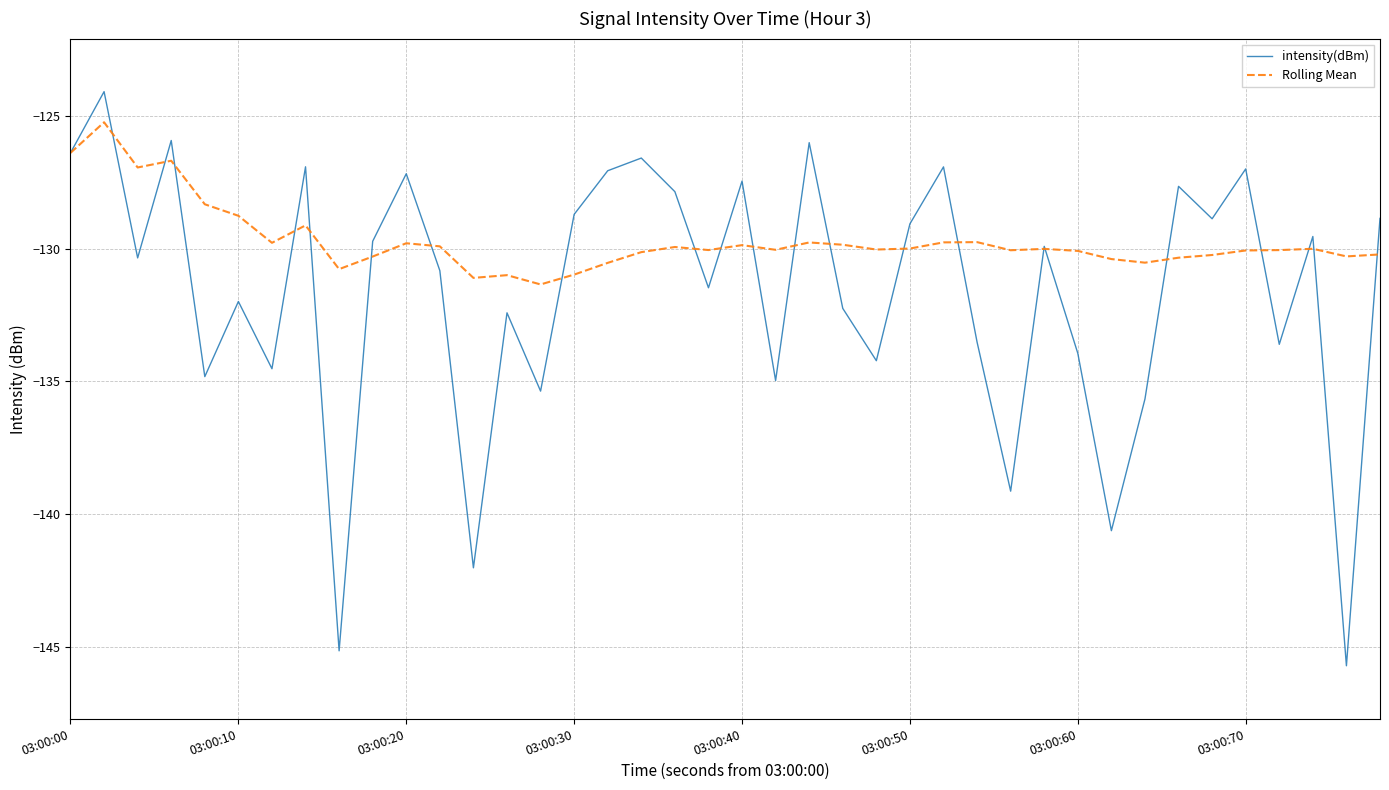

True or false: intensity(dBm) has more than 1 points higher than both neighbors.

True